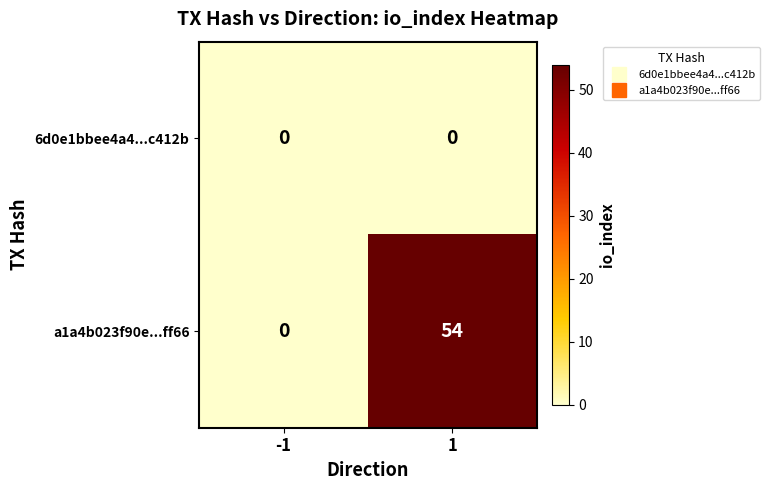

Count the number of data series in this chart.

2